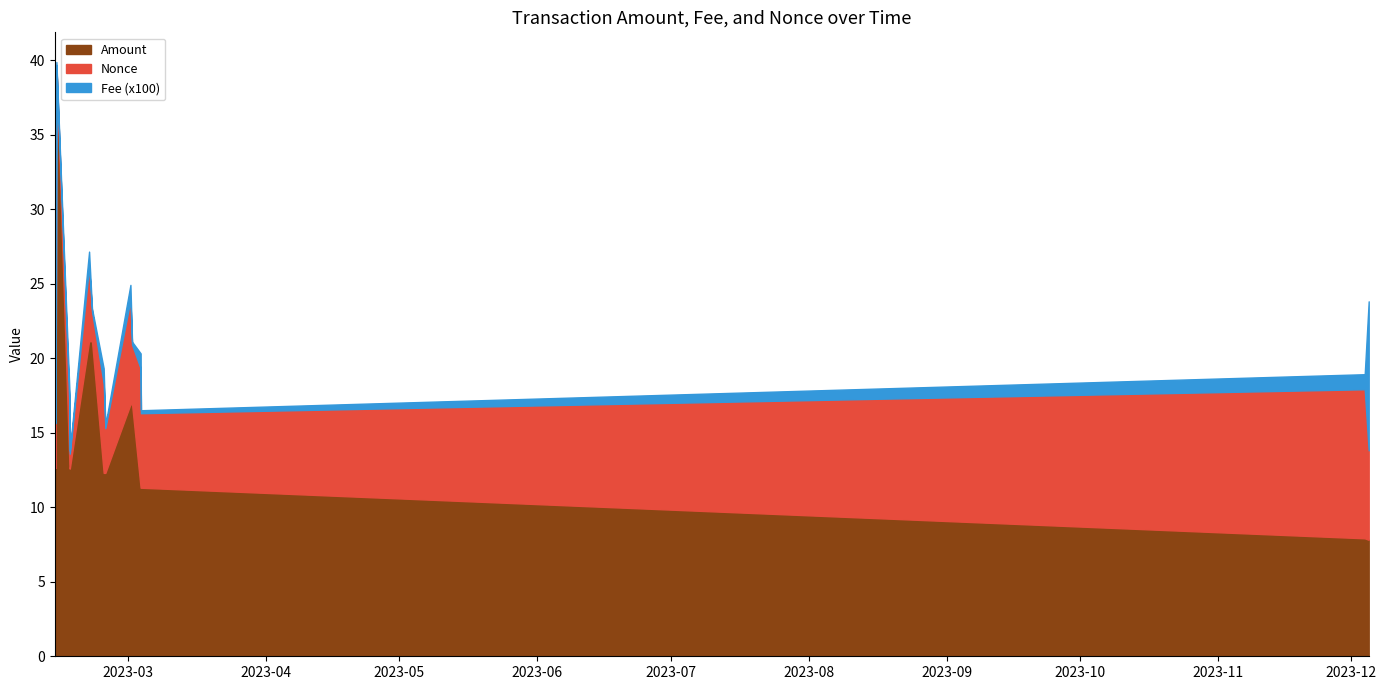

What is the label of the 8th point from the right?

2023-02-23 12:48:00